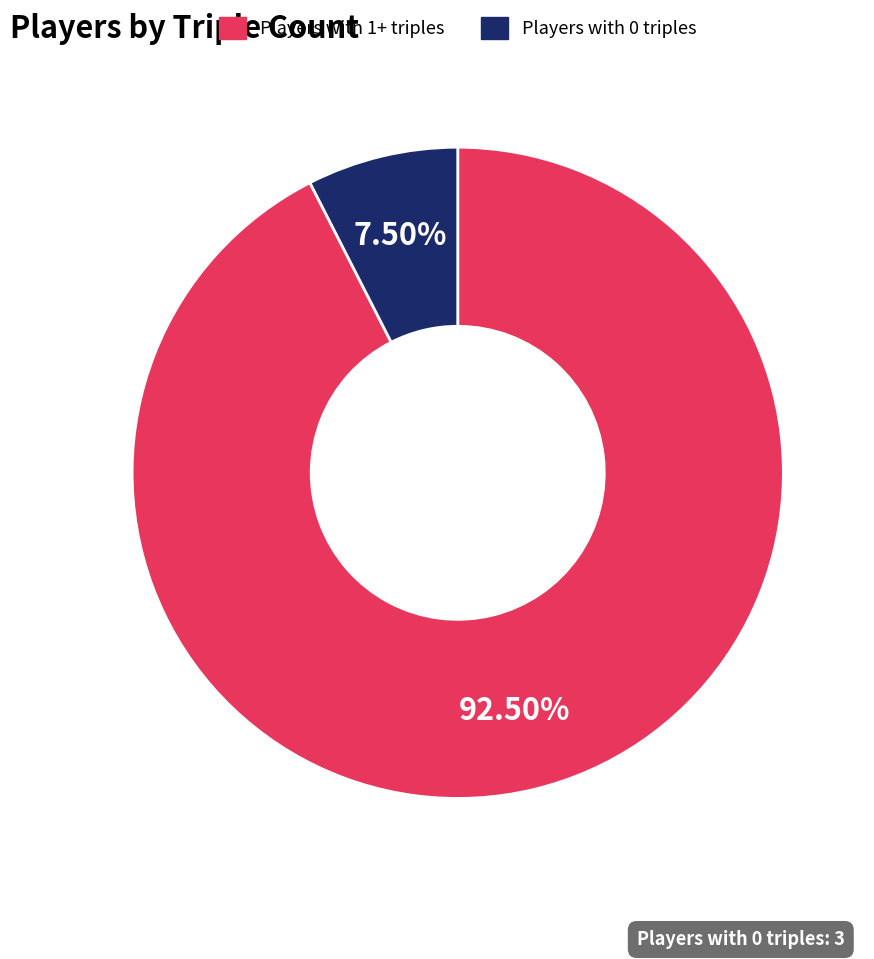

What is the smallest slice in the pie chart?

Players with 0 triples